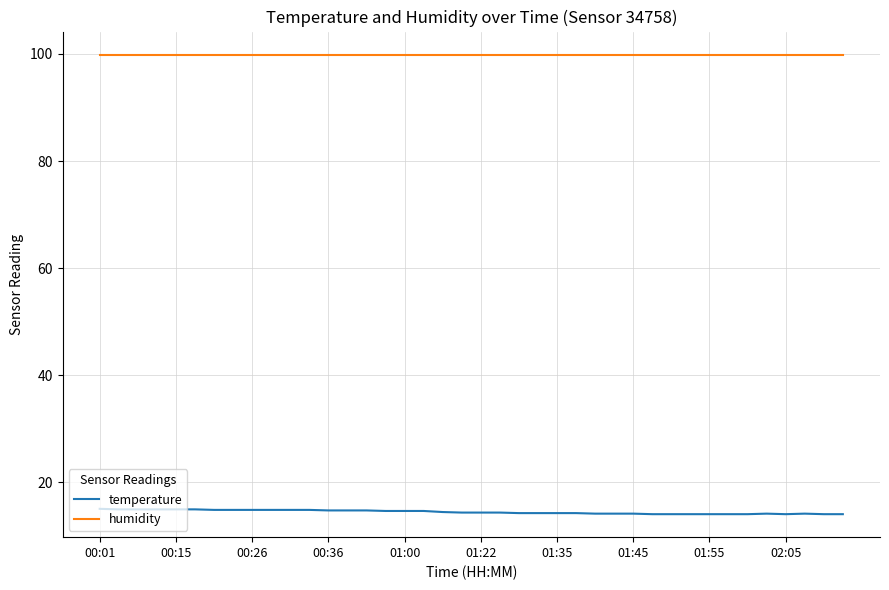

Rank the series by their average value, from highest to lowest.

humidity, temperature